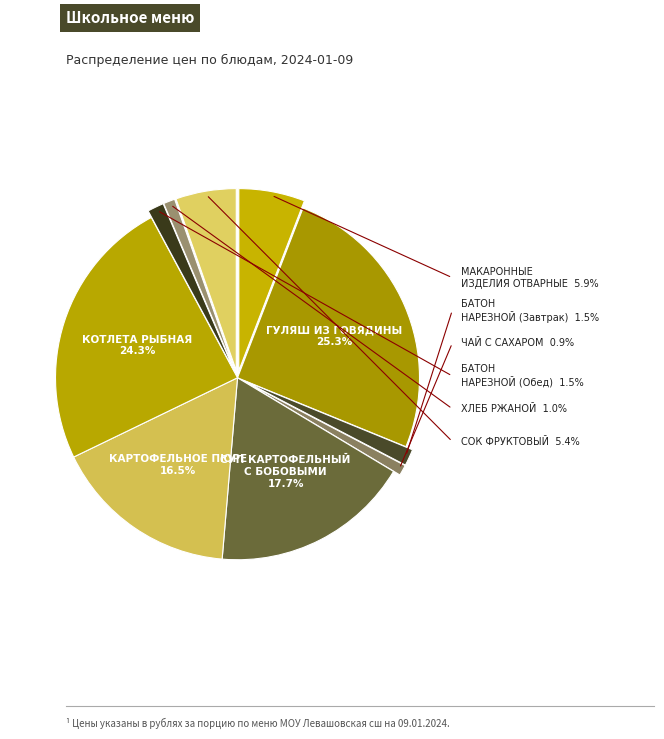

How much of the chart is everything except ГУЛЯШ ИЗ ГОВЯДИНЫ?

74.7%